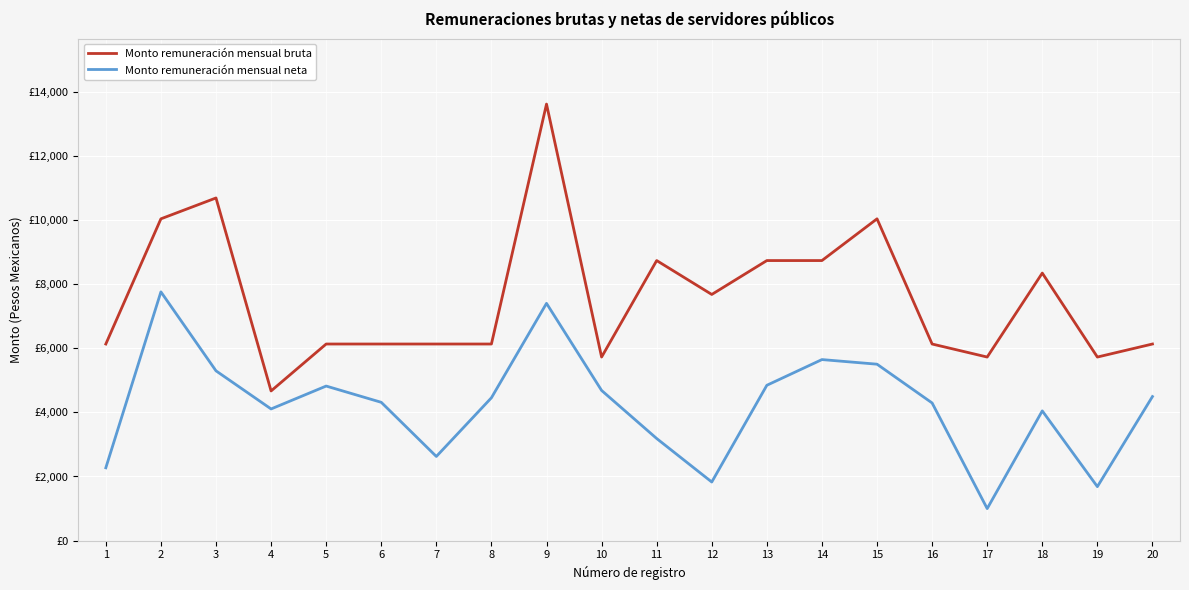

Where is the first local minimum for Monto remuneración mensual bruta?

4